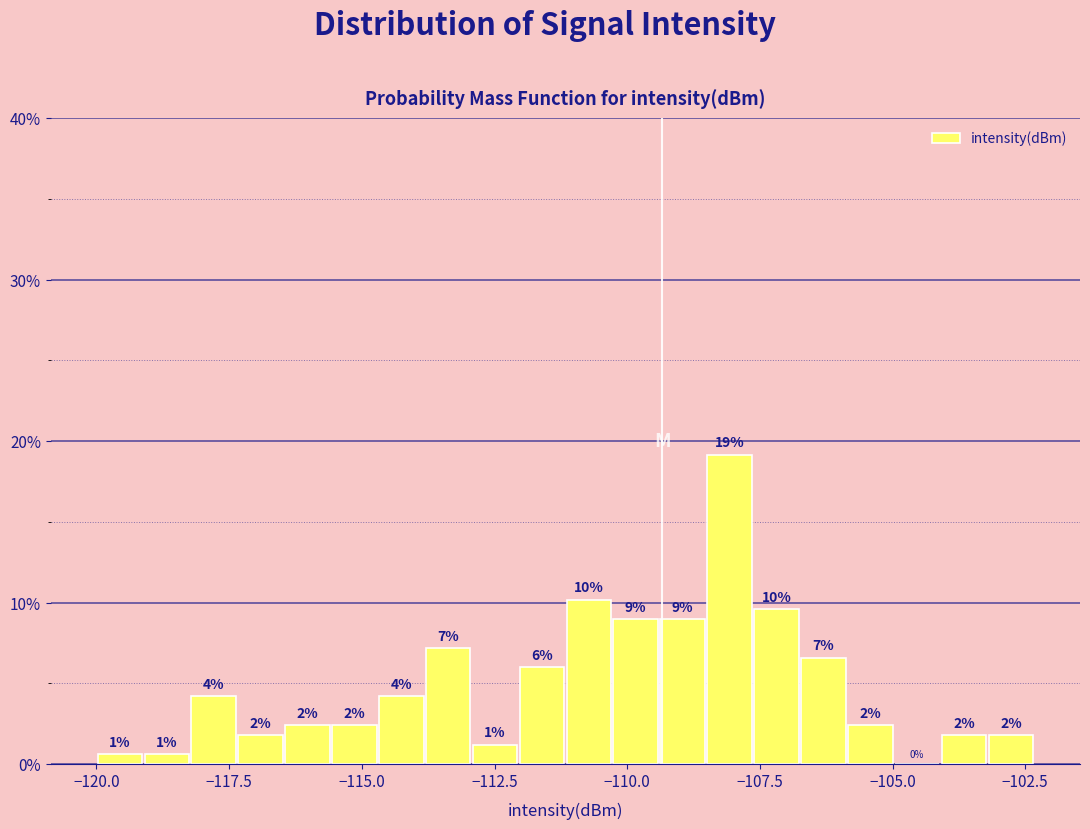

Around what value on the x-axis is the tallest bar? Give the approximate position of its centre, as read against the axis.

-108.0